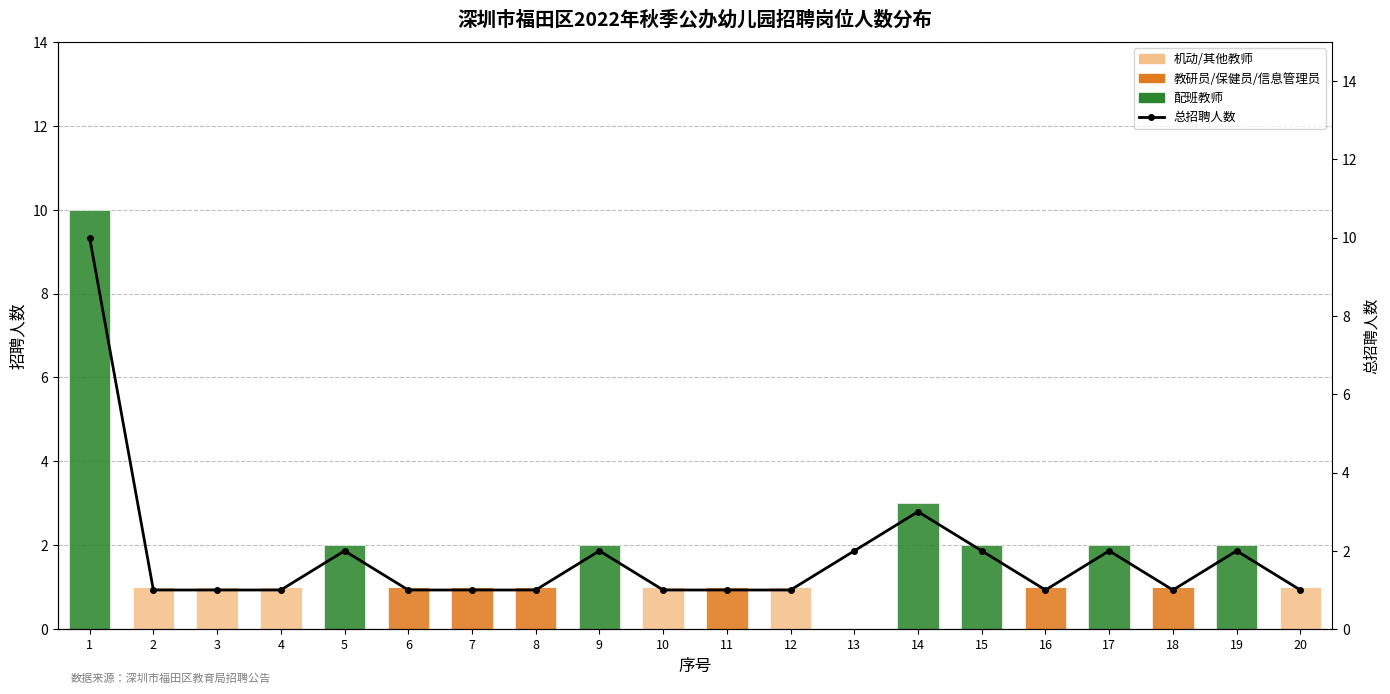

The value of 总招聘人数 at 7 is 2. True or false?

False